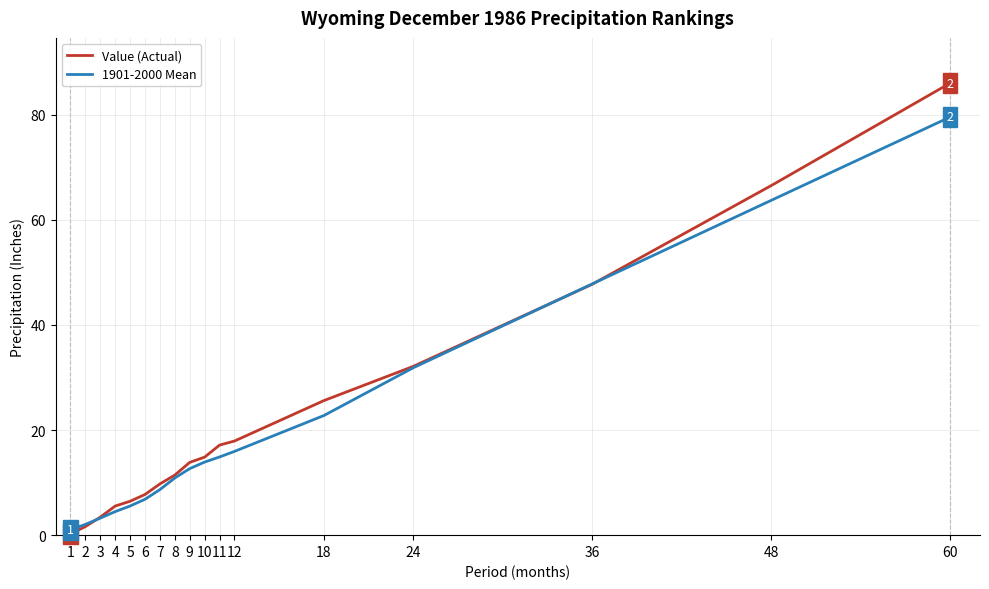

At which category is the sum across all series the highest?

60